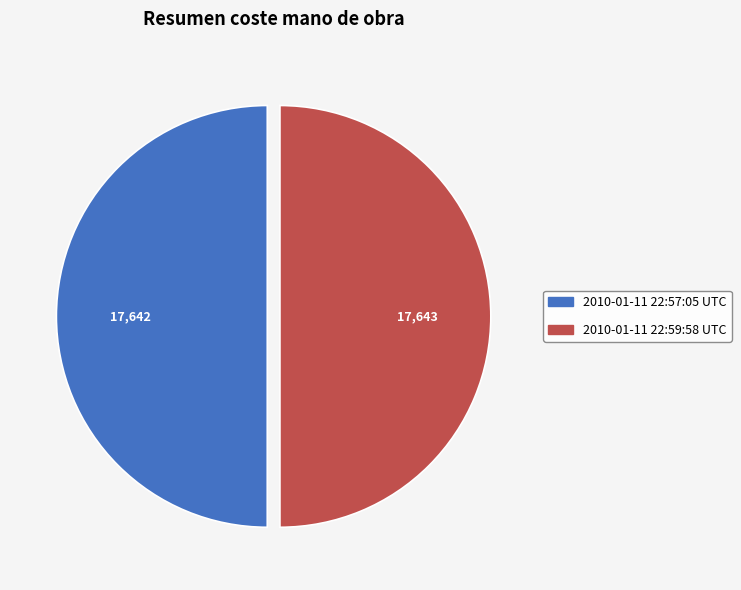

What is the ratio of the value at 2010-01-11 22:59:58 UTC to the value at 2010-01-11 22:57:05 UTC?

1.0